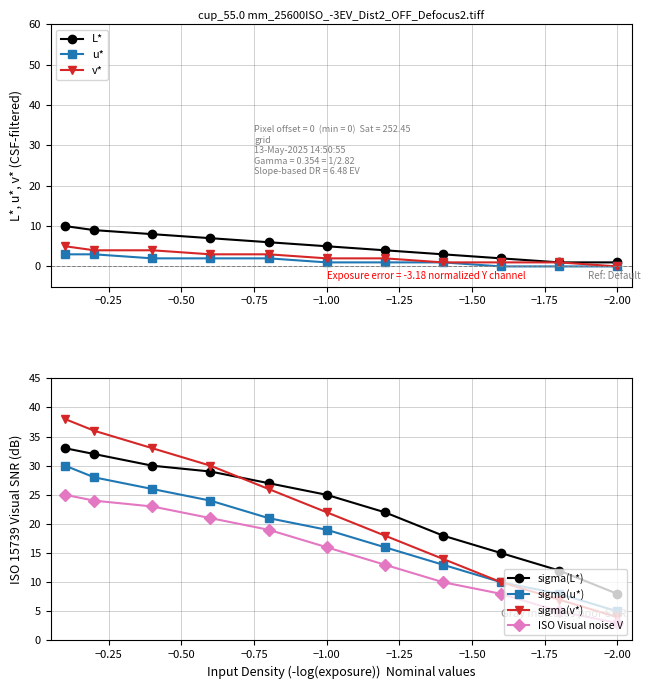

How many values in v* are above zero?

10